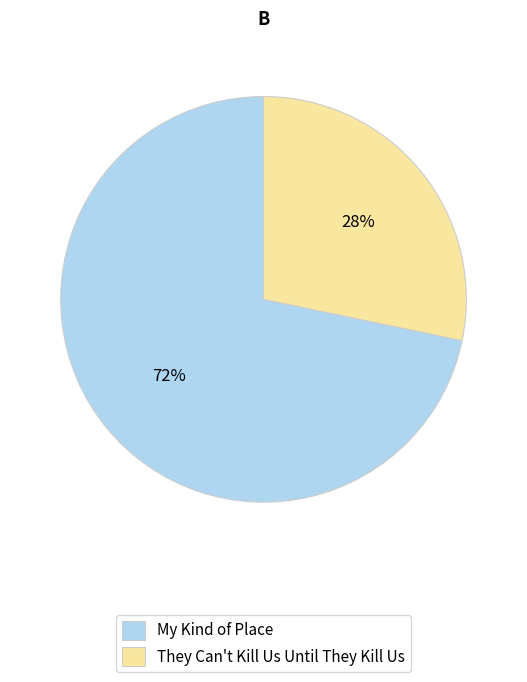

To the nearest percent, what is the combined percentage of They Can't Kill Us Until They Kill Us and My Kind of Place?

100%